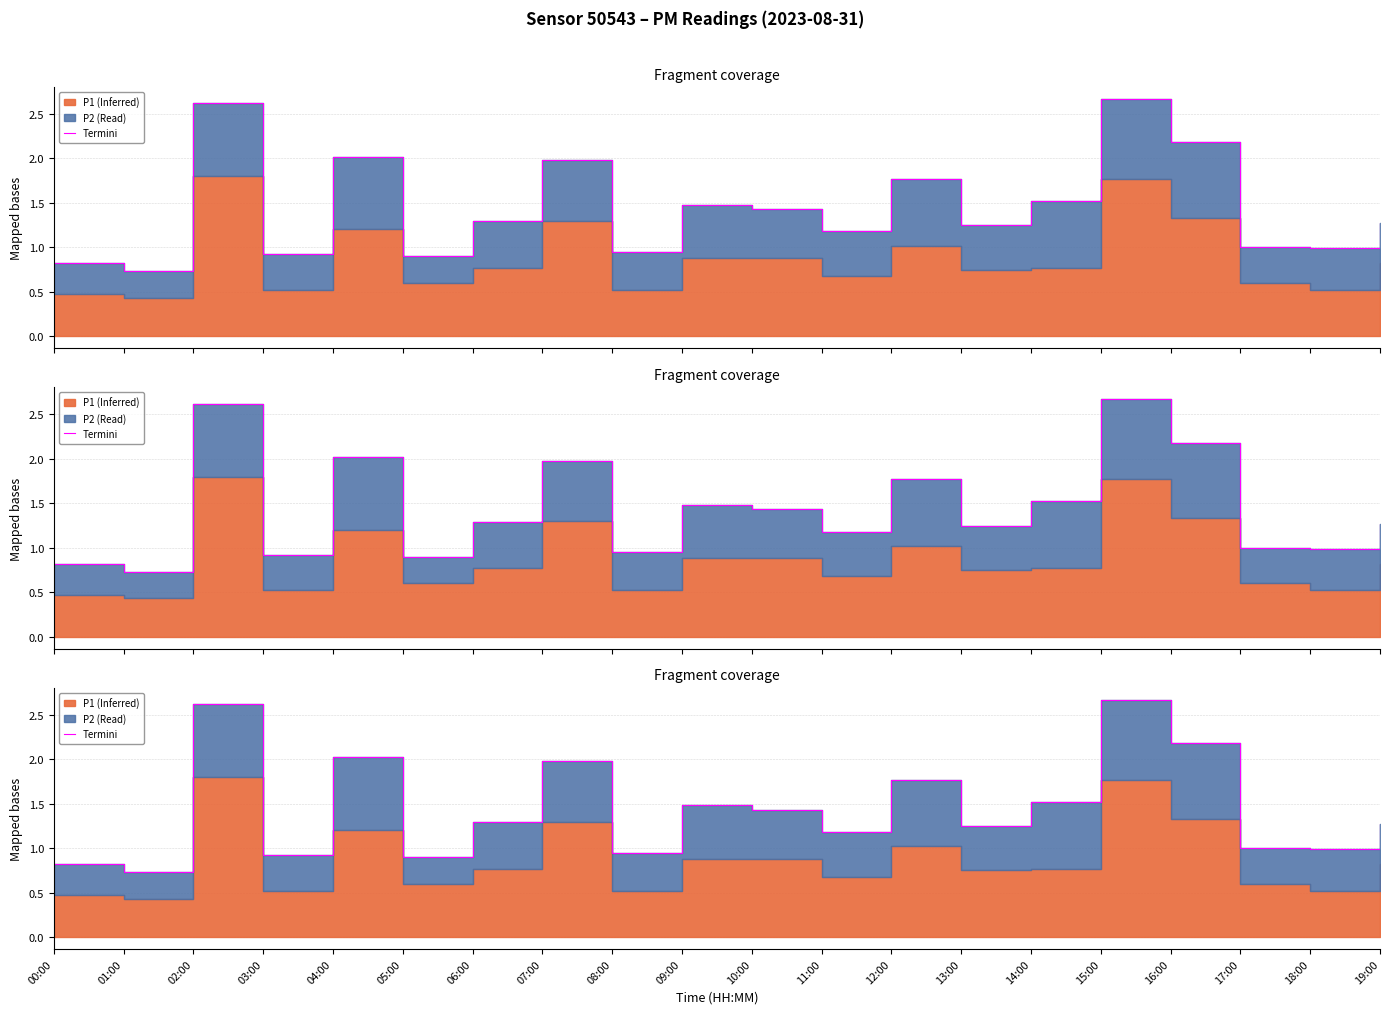

Which label corresponds to the smallest value in the chart?

01:00